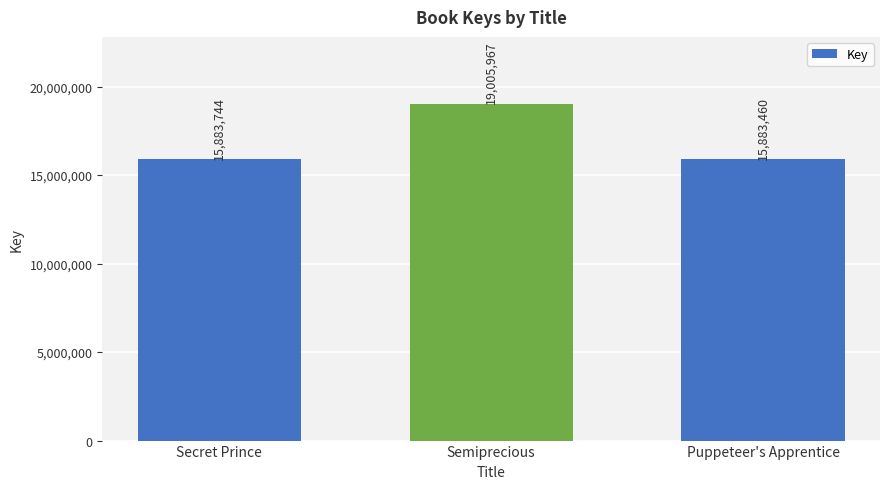

What is the value of the 2nd bar from the left?

19005967